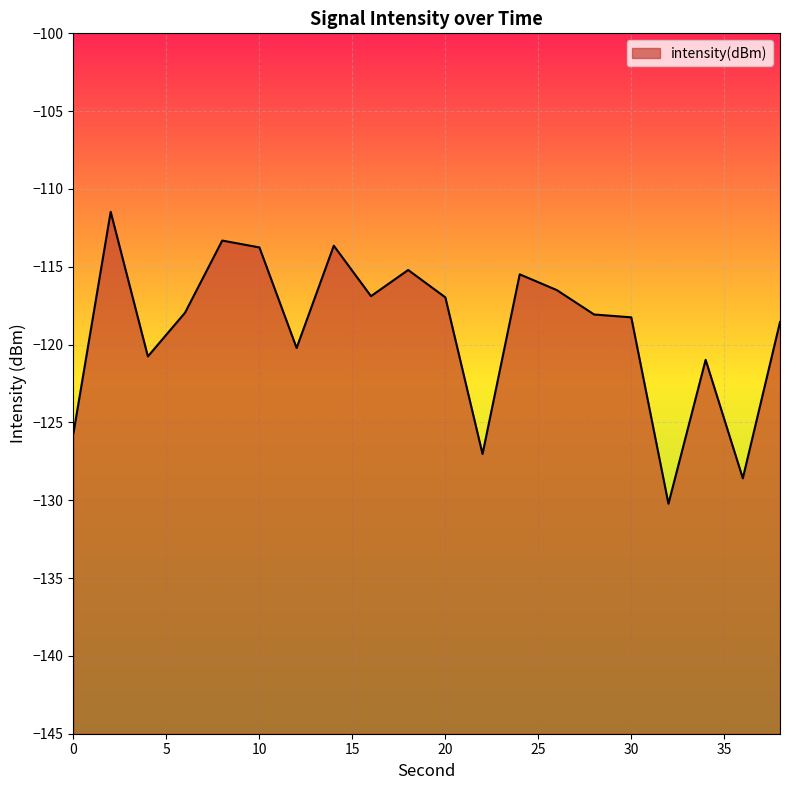

What is the sum of the values at 22 and 0?

-252.7